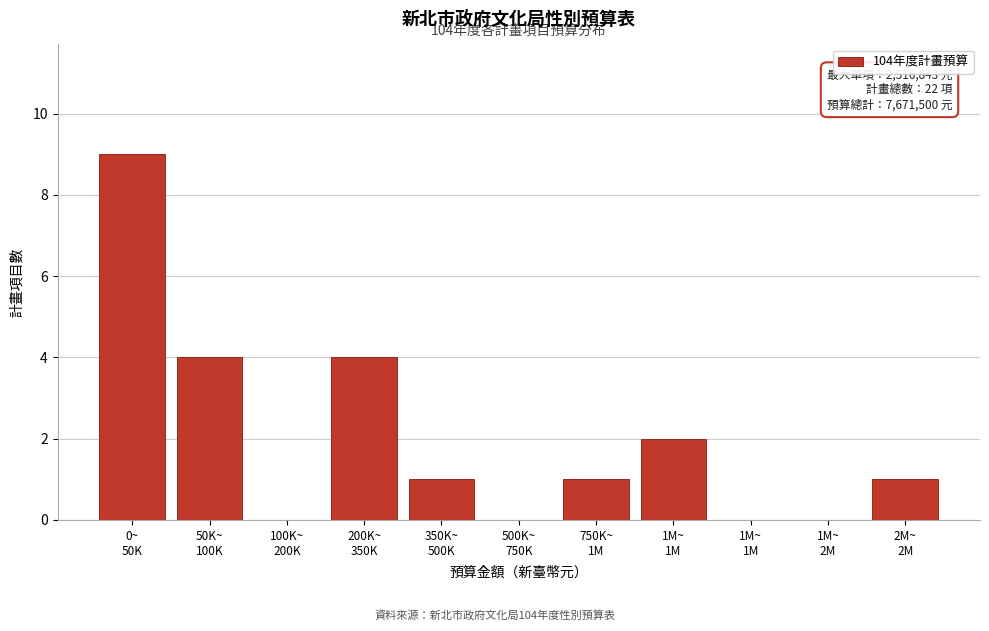

How many series are shown in this chart?

1